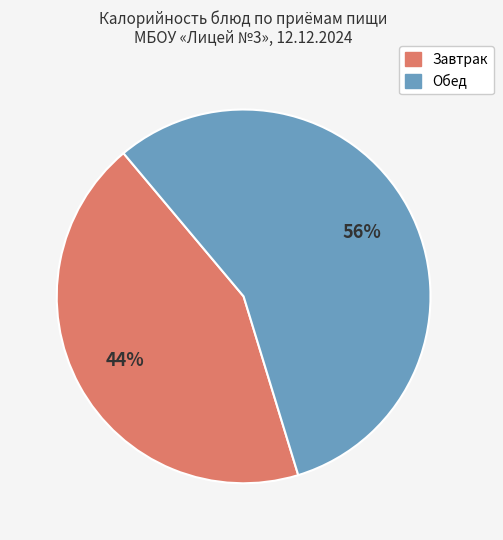

The Завтрак slice represents 44% of the pie. True or false?

True